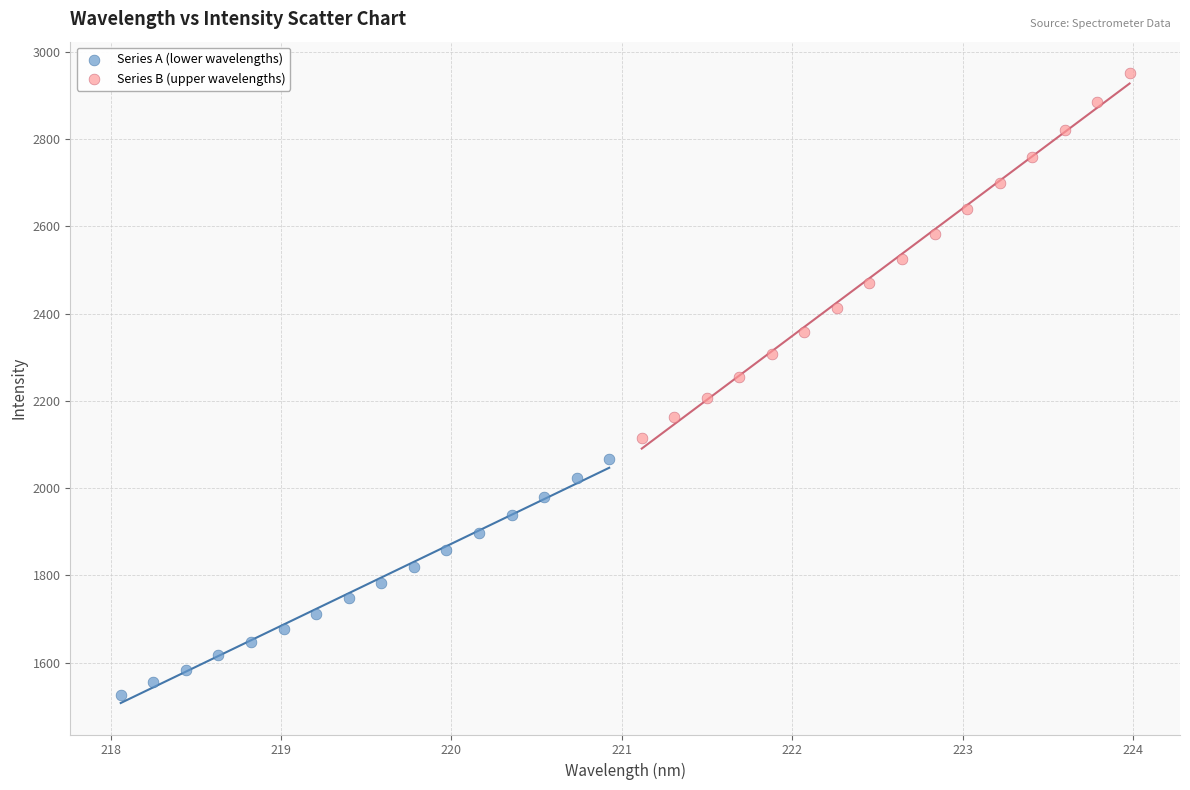

Which series reaches the minimum Y coordinate?

Series A (lower wavelengths)